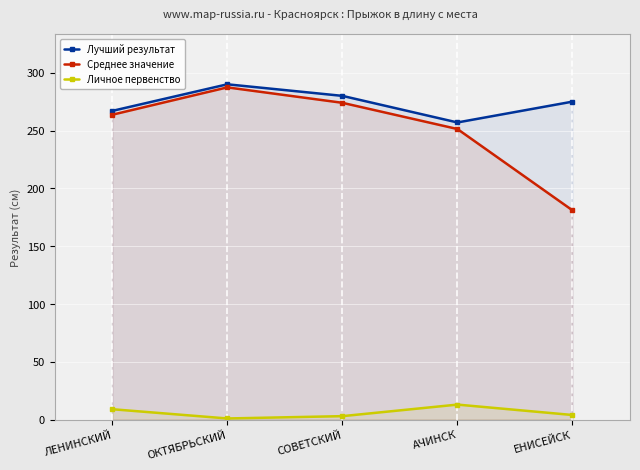

Reading left to right, transcribe all the data shown in this chart.

Лучший результат: ЛЕНИНСКИЙ=267.0	ОКТЯБРЬСКИЙ=290.0	СОВЕТСКИЙ=280.0	АЧИНСК=257.0	ЕНИСЕЙСК=275.0
Среднее значение: ЛЕНИНСКИЙ=263.7	ОКТЯБРЬСКИЙ=287.3	СОВЕТСКИЙ=274.0	АЧИНСК=251.3	ЕНИСЕЙСК=181.0
Личное первенство: ЛЕНИНСКИЙ=9.0	ОКТЯБРЬСКИЙ=1.0	СОВЕТСКИЙ=3.0	АЧИНСК=13.0	ЕНИСЕЙСК=4.0